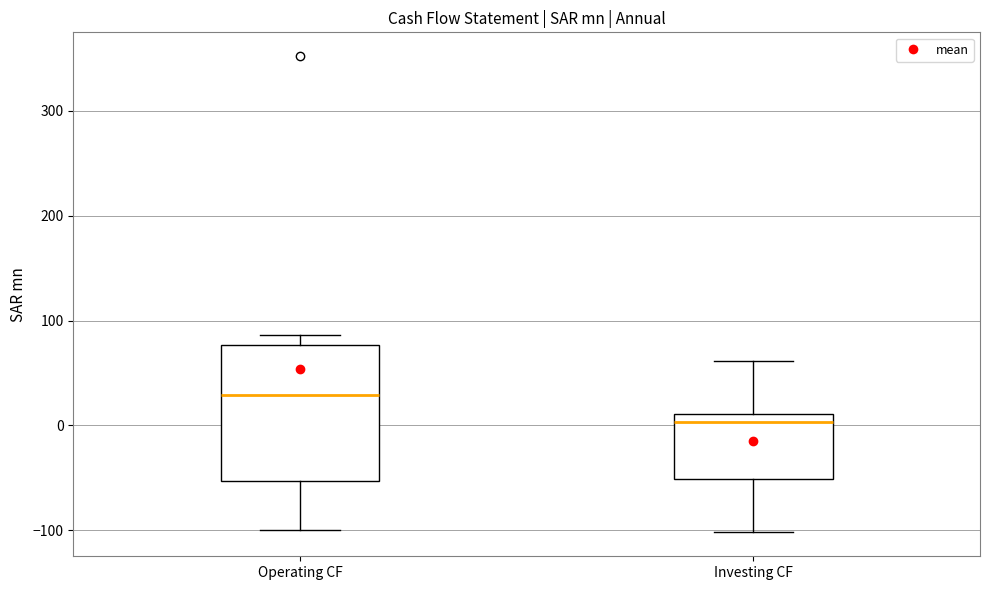

Comparing the boxes themselves (not the whiskers), which one is the tallest?

Operating CF